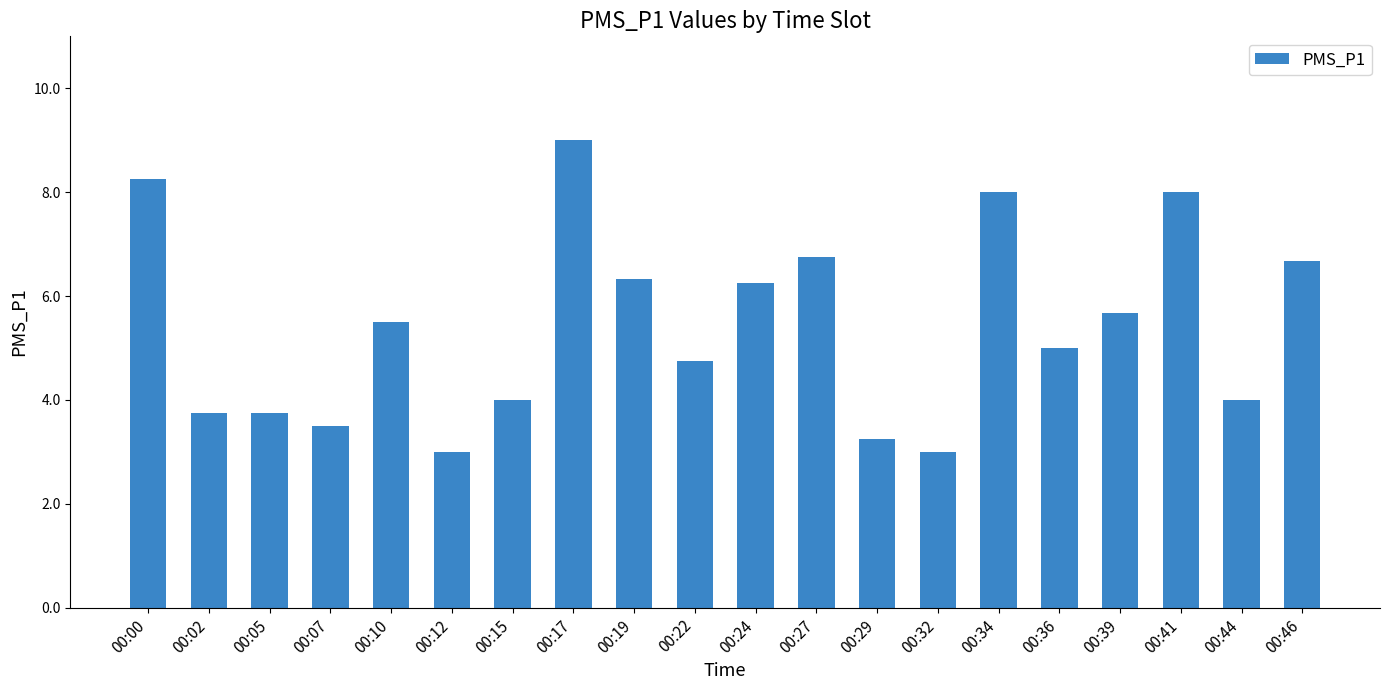

Which label corresponds to the largest value in the chart?

00:17